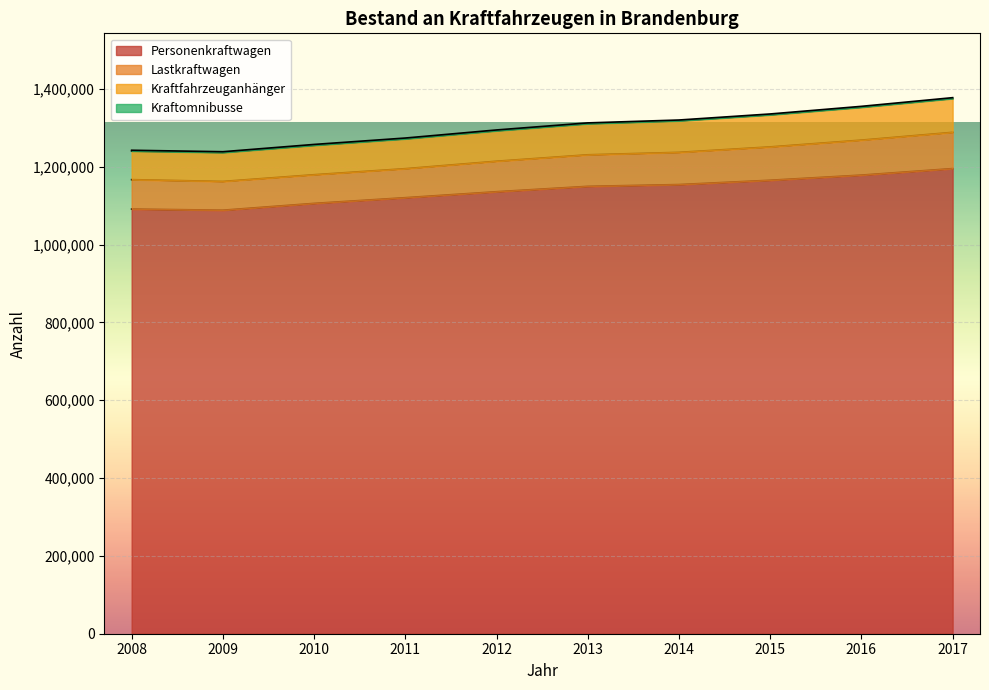

At which label is Kraftfahrzeuganhänger closest to 1307923?

2013